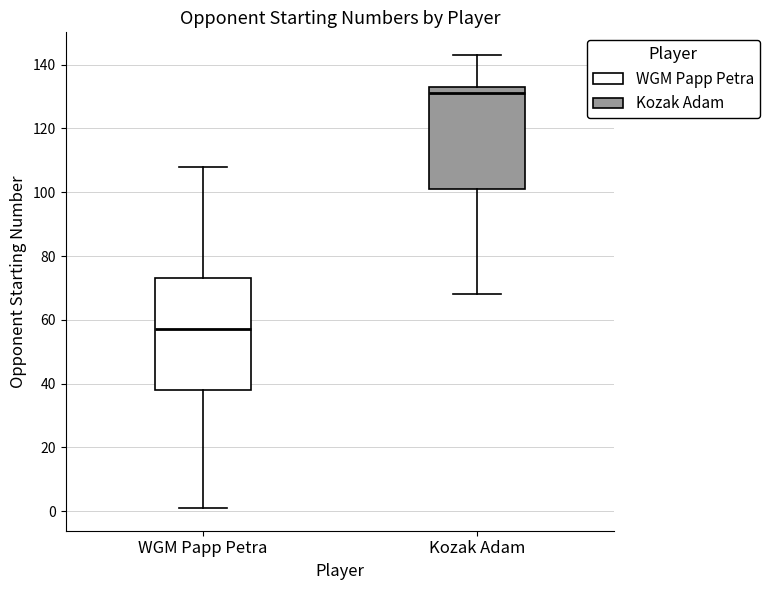

Where does the lower whisker of the box for WGM Papp Petra end on the y-axis? The values are not printed on the chart, so give them approximately, as read against the axis.

2